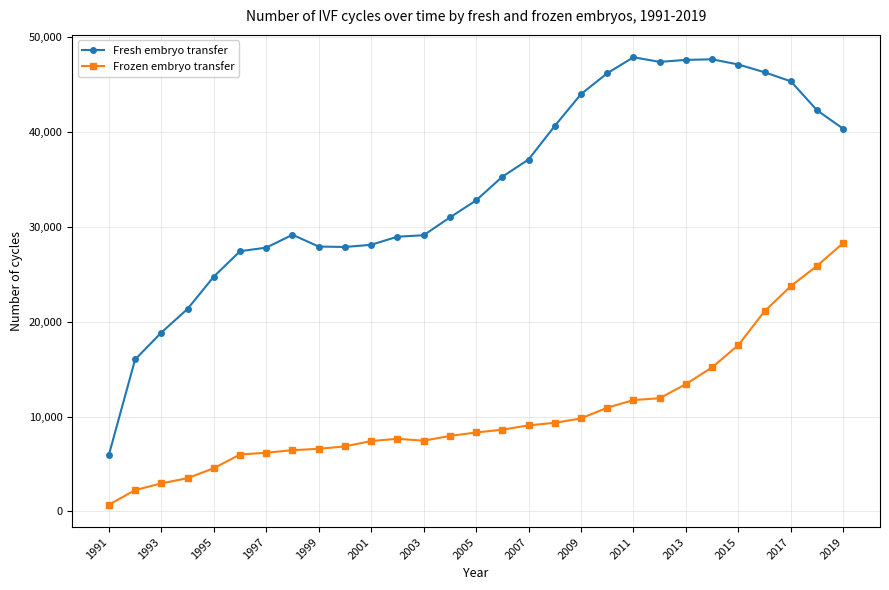

Which series has the largest total across all categories?

Fresh embryo transfer